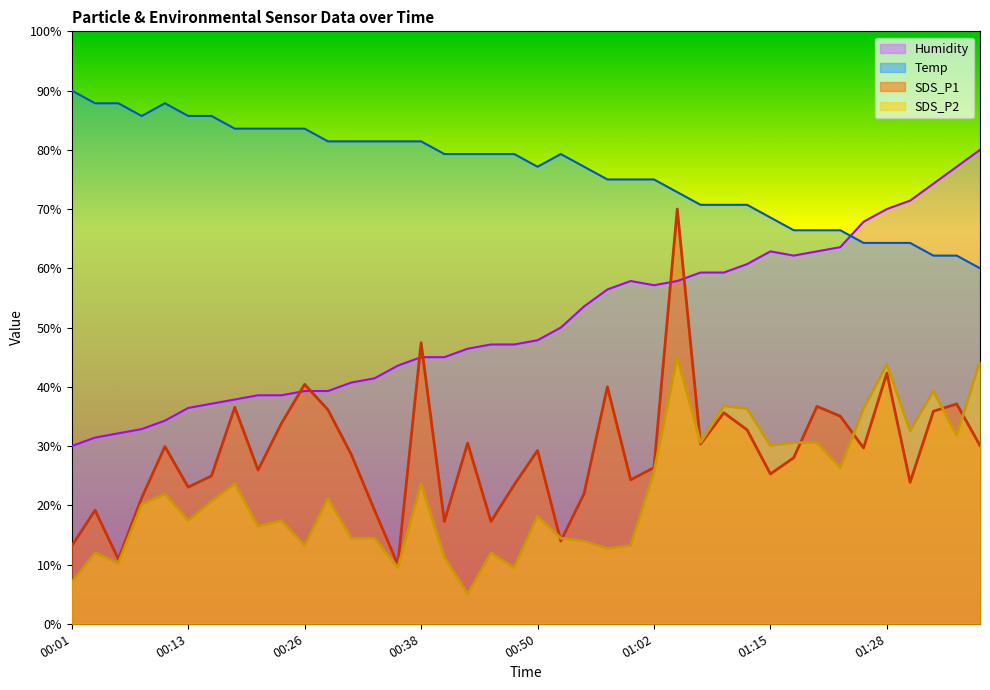

True or false: SDS_P1 has more than 0 interior local peaks.

True